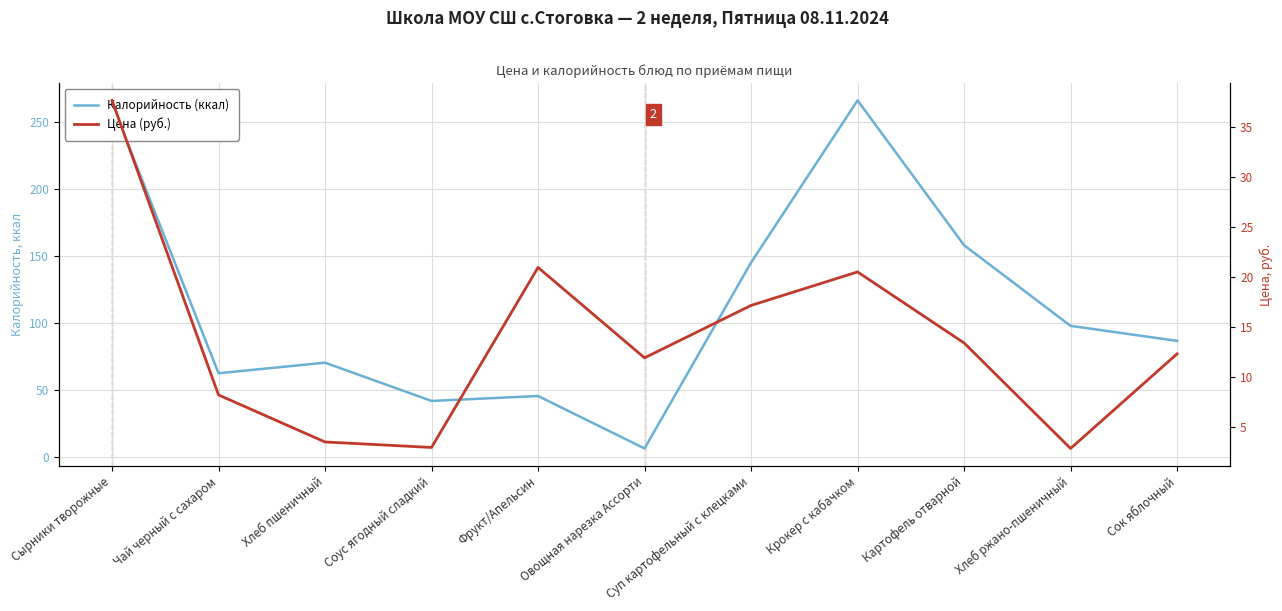

Where does the Калорийность (ккал) series first go above 86?

Сырники творожные